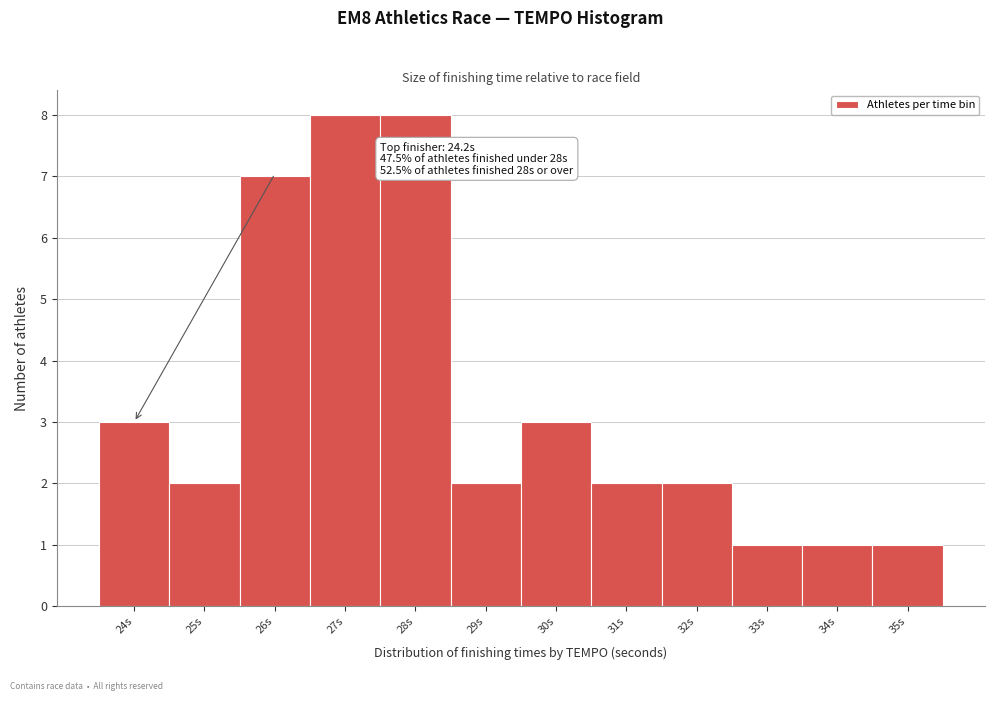

Reading left to right, list all the values displayed in this chart.

24s=3	25s=2	26s=7	27s=8	28s=8	29s=2	30s=3	31s=2	32s=2	33s=1	34s=1	35s=1